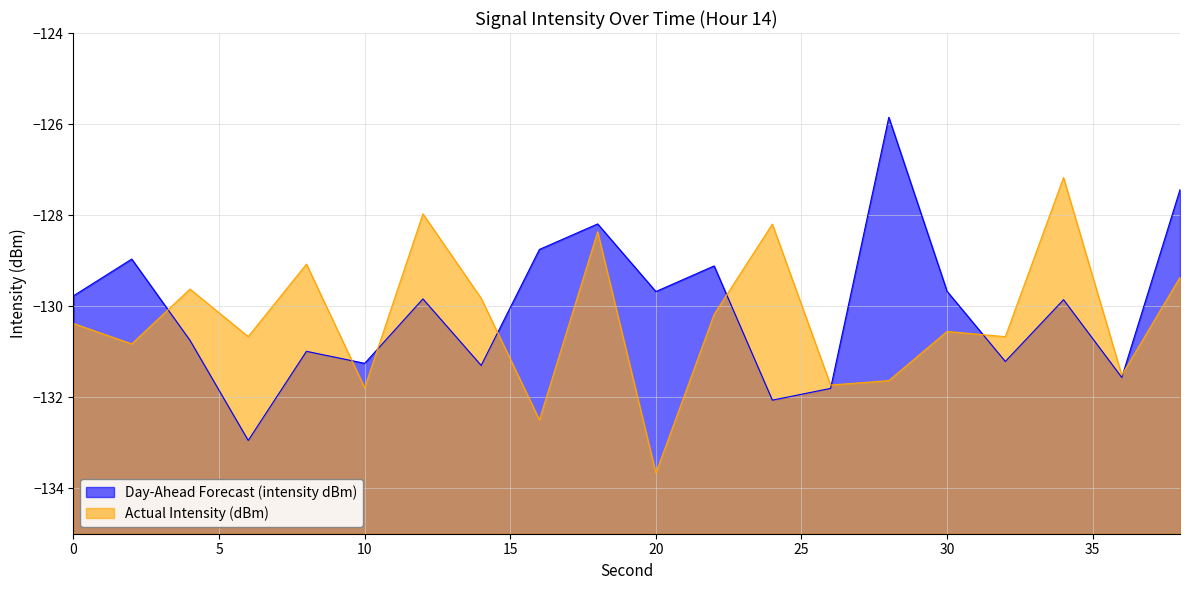

What is the value of the Actual Intensity (dBm) point at the 3rd from the left?

-129.6